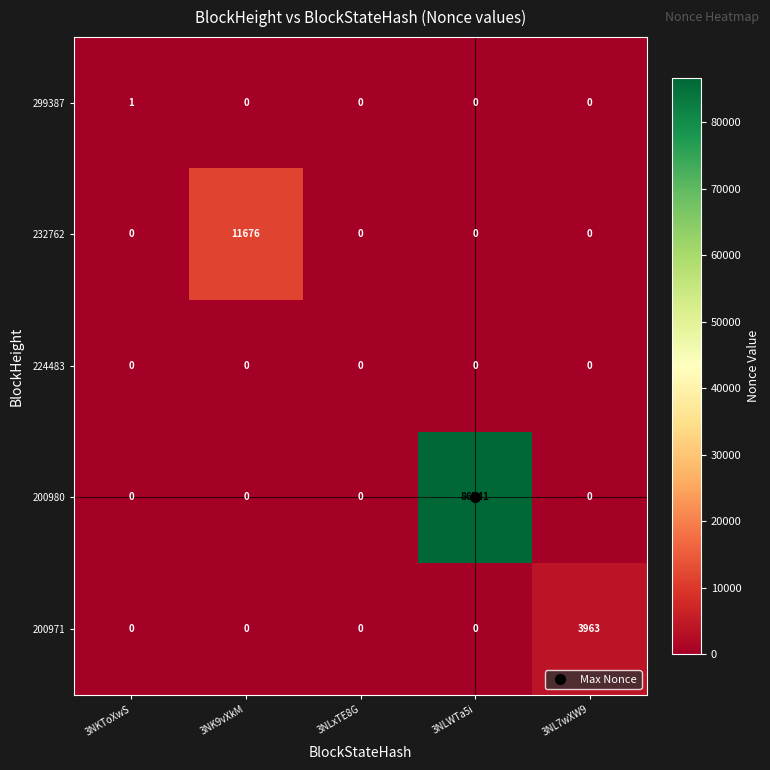

Which label corresponds to the largest value in the chart?

3NLWTa5i